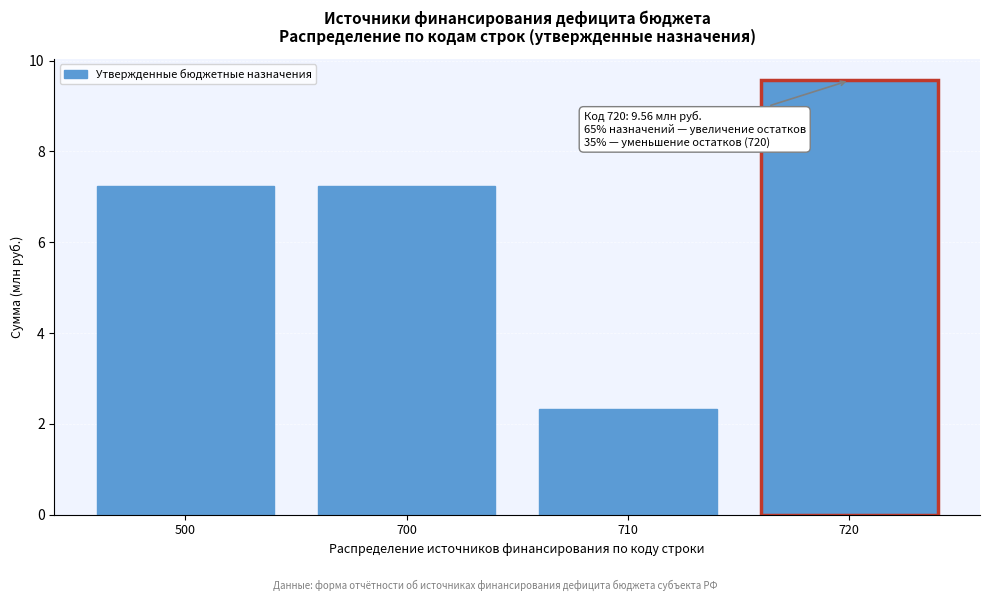

Reading left to right, what are all the values shown in this chart?

7.2	7.2	2.3	9.6